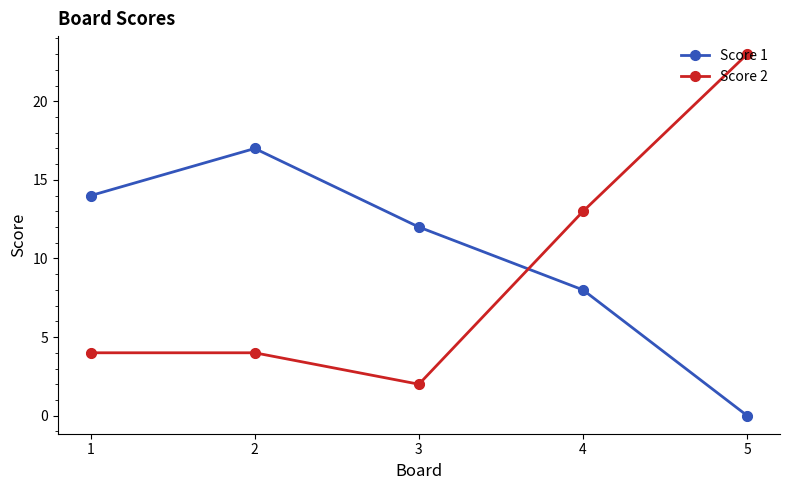

What are all the series names shown in the legend?

Score 1, Score 2